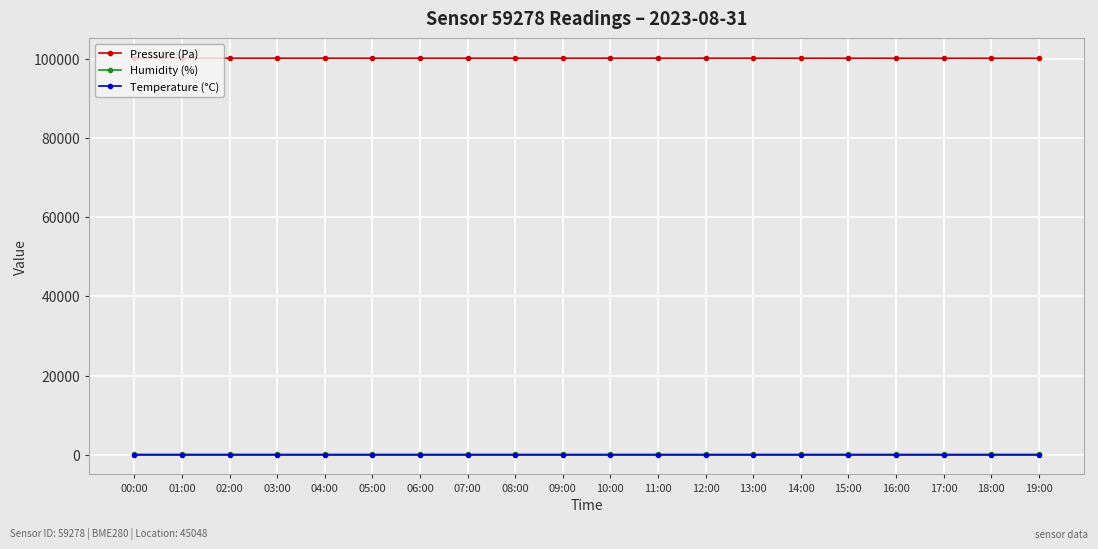

Is it true that Humidity (%) equals 94.7 at 16:00?

True